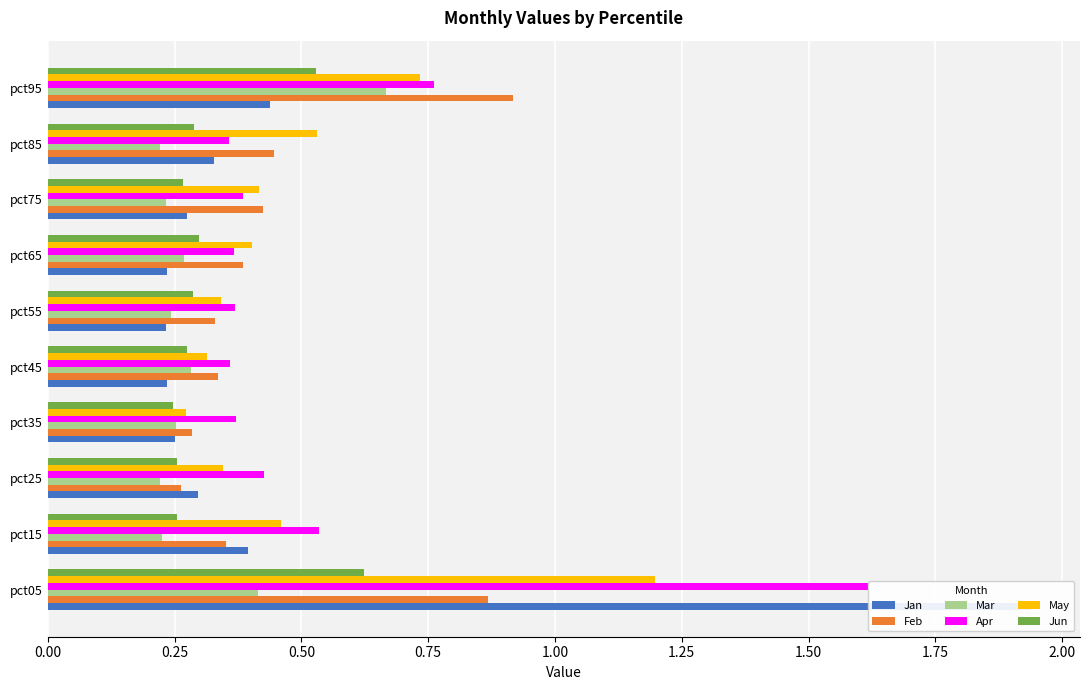

What is the minimum value for Feb?

0.3